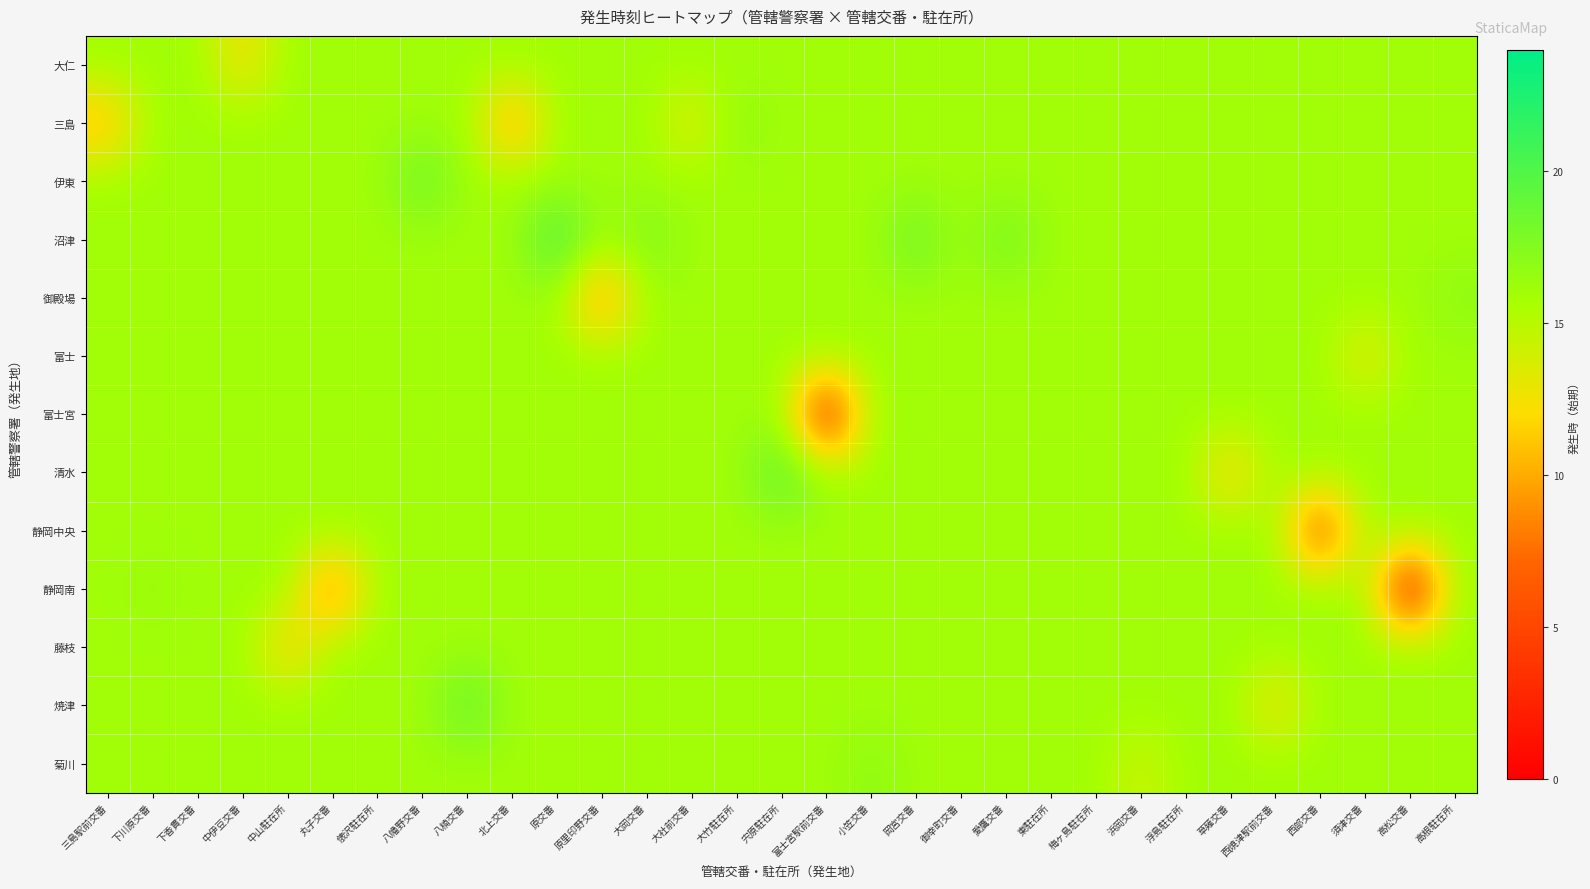

At which category is the sum across all series the highest?

原交番